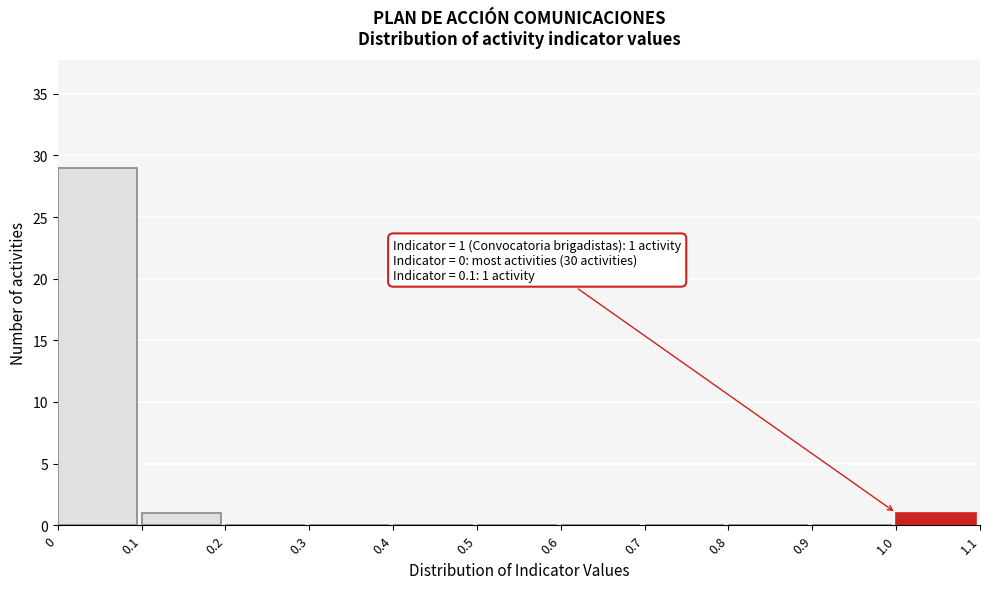

Over which range of the x-axis is the bar tallest?

0 to 0.1